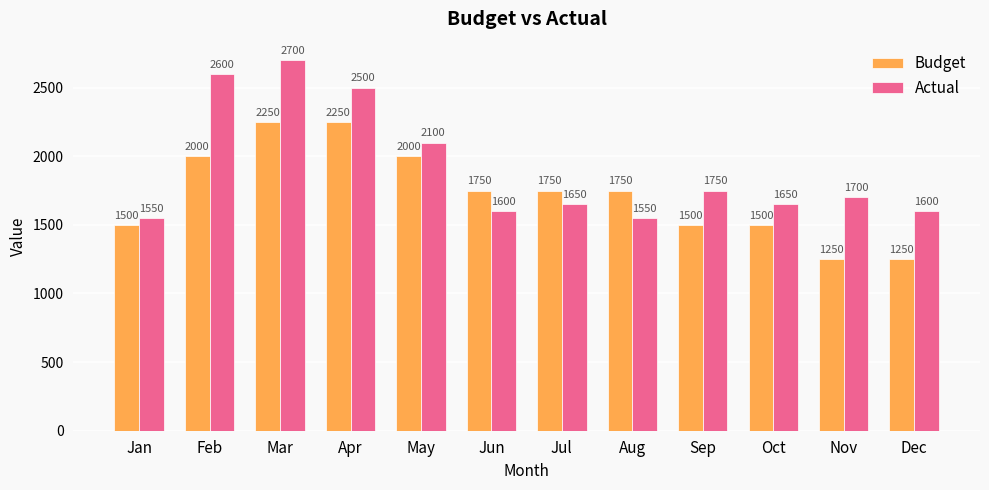

The value of Budget at Sep is 854. True or false?

False